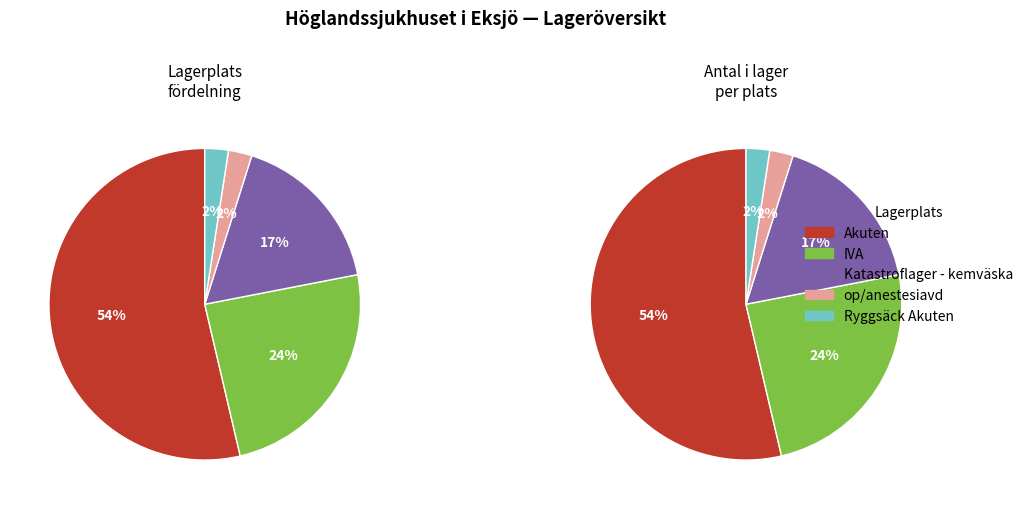

Count the number of slices in the pie.

5